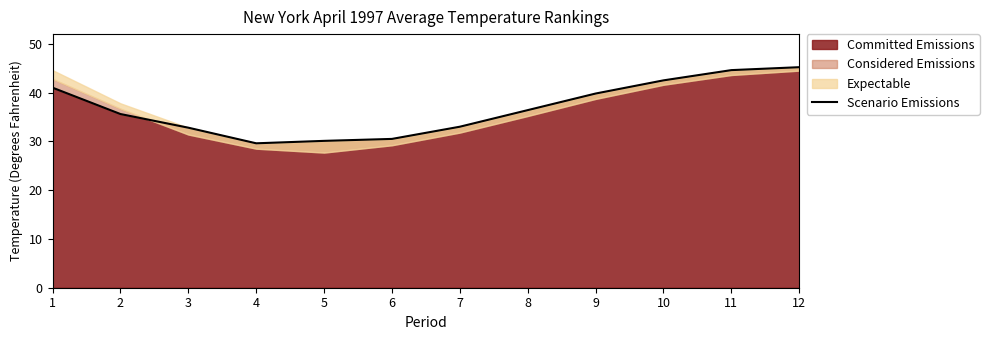

At which label does the data first exceed 36?

1